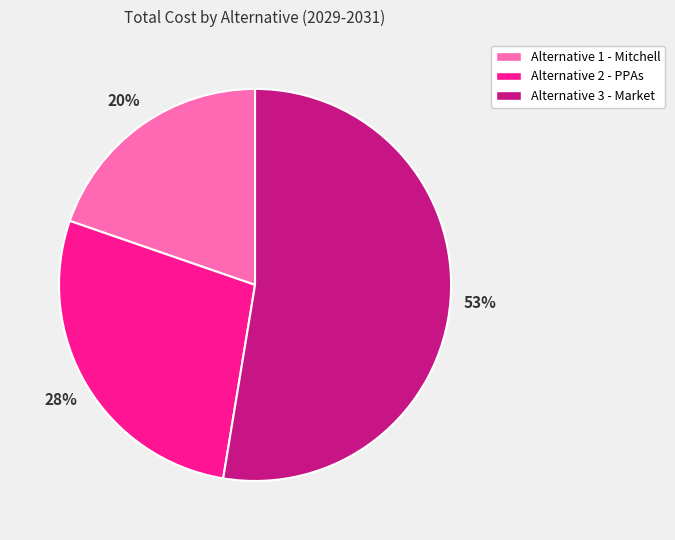

To the nearest percent, what is the difference between the Alternative 2 - PPAs and Alternative 1 - Mitchell slice percentages?

8%